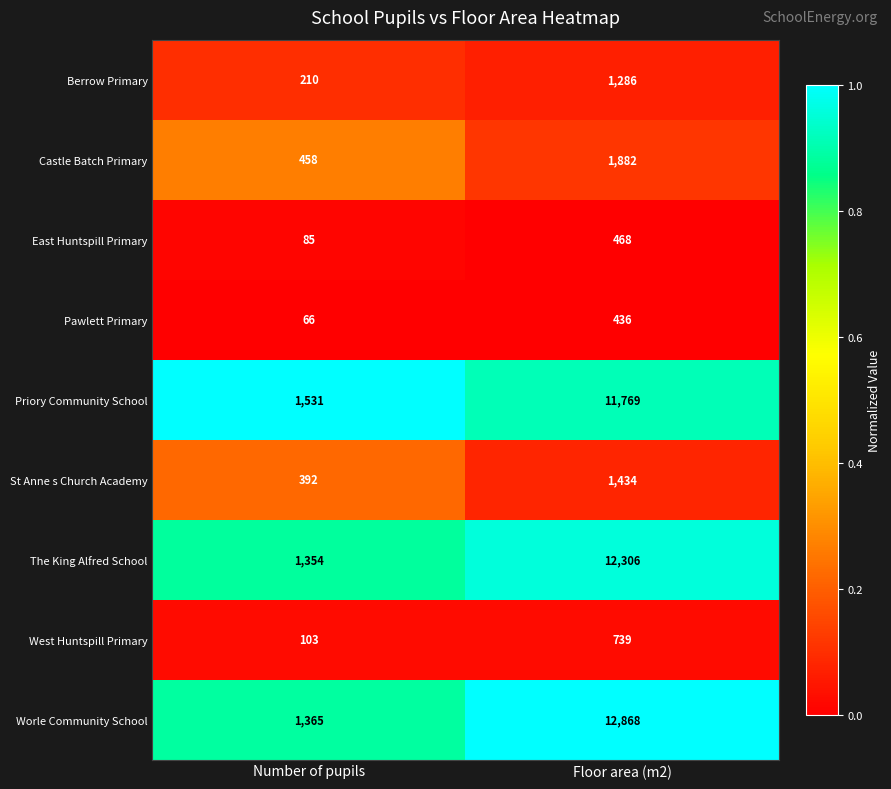

Reading left to right, extract all data points from this chart.

Berrow Primary: Number of pupils=210	Floor area (m2)=1286
Castle Batch Primary: Number of pupils=458	Floor area (m2)=1882
East Huntspill Primary: Number of pupils=85	Floor area (m2)=468
Pawlett Primary: Number of pupils=66	Floor area (m2)=436
Priory Community School: Number of pupils=1531	Floor area (m2)=11769
St Anne s Church Academy: Number of pupils=392	Floor area (m2)=1434
The King Alfred School: Number of pupils=1354	Floor area (m2)=12306
West Huntspill Primary: Number of pupils=103	Floor area (m2)=739
Worle Community School: Number of pupils=1365	Floor area (m2)=12868